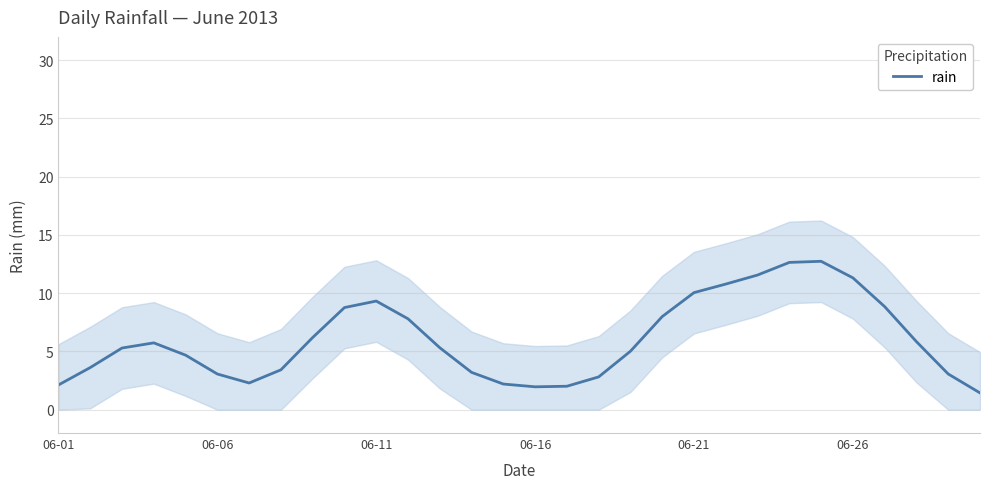

Where is the first local minimum?

6